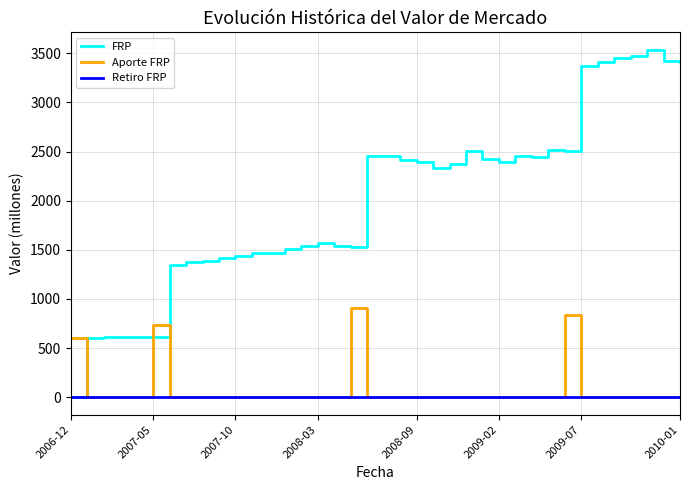

Which series has the largest total across all categories?

FRP